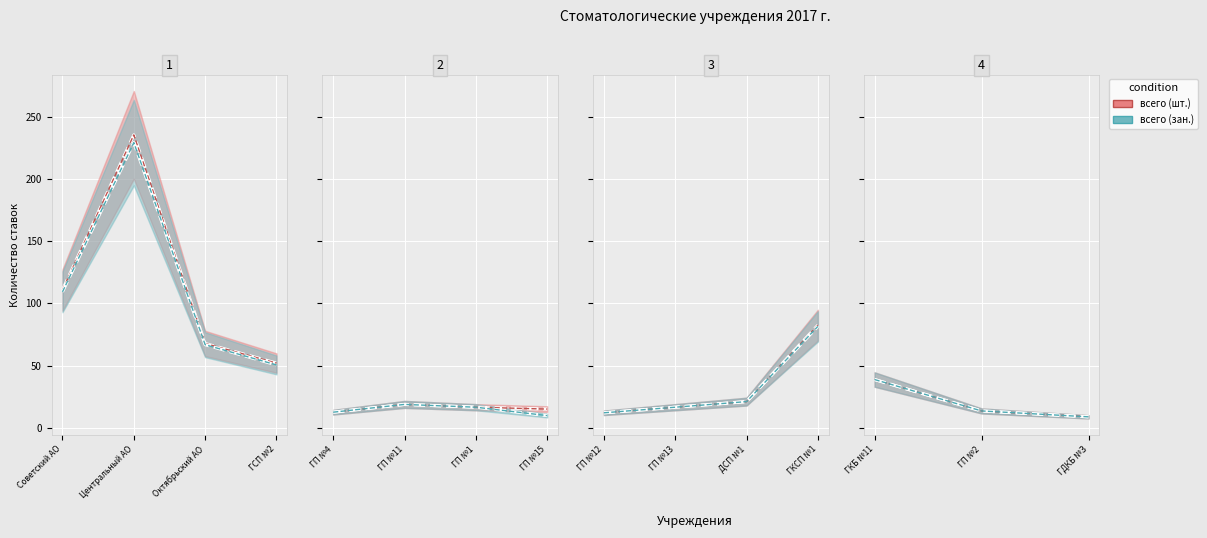

At how many categories does at least one series exceed 170?

1